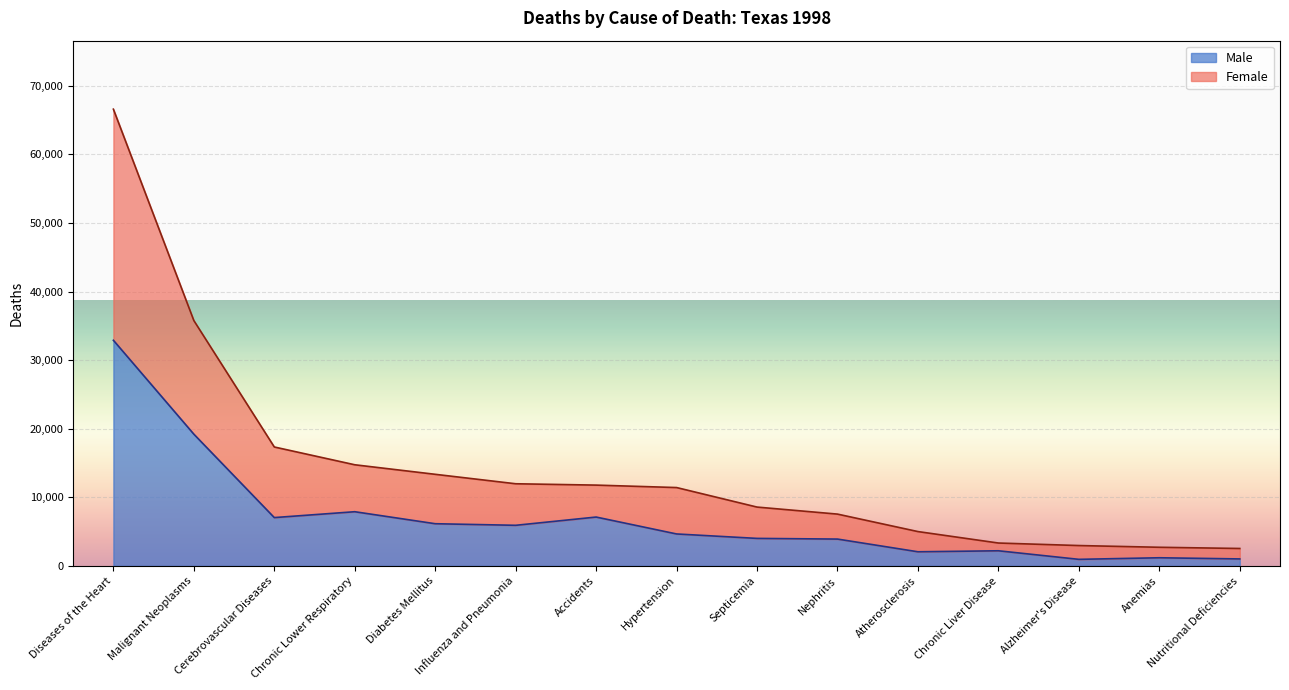

Reading left to right, list all the values displayed in this chart.

Male: Diseases of the Heart=32900	Malignant Neoplasms=19208	Cerebrovascular Diseases=7044	Chronic Lower Respiratory=7899	Diabetes Mellitus=6149	Influenza and Pneumonia=5918	Accidents=7122	Hypertension=4656	Septicemia=4009	Nephritis=3910	Atherosclerosis=2057	Chronic Liver Disease=2203	Alzheimer's Disease=954	Anemias=1185	Nutritional Deficiencies=1015
Female: Diseases of the Heart=66600	Malignant Neoplasms=35776	Cerebrovascular Diseases=17339	Chronic Lower Respiratory=14746	Diabetes Mellitus=13355	Influenza and Pneumonia=11977	Accidents=11780	Hypertension=11424	Septicemia=8577	Nephritis=7552	Atherosclerosis=5004	Chronic Liver Disease=3334	Alzheimer's Disease=2967	Anemias=2715	Nutritional Deficiencies=2539